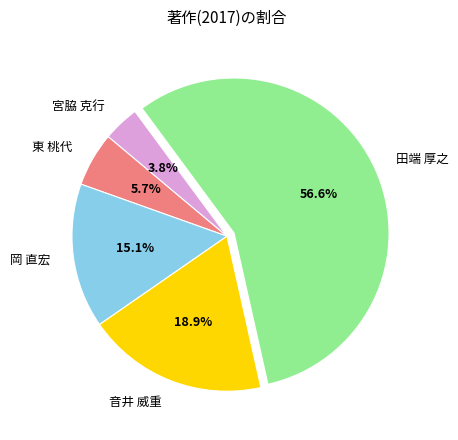

Do 音井 威重 and 東 桃代 together represent more than half of the pie?

No